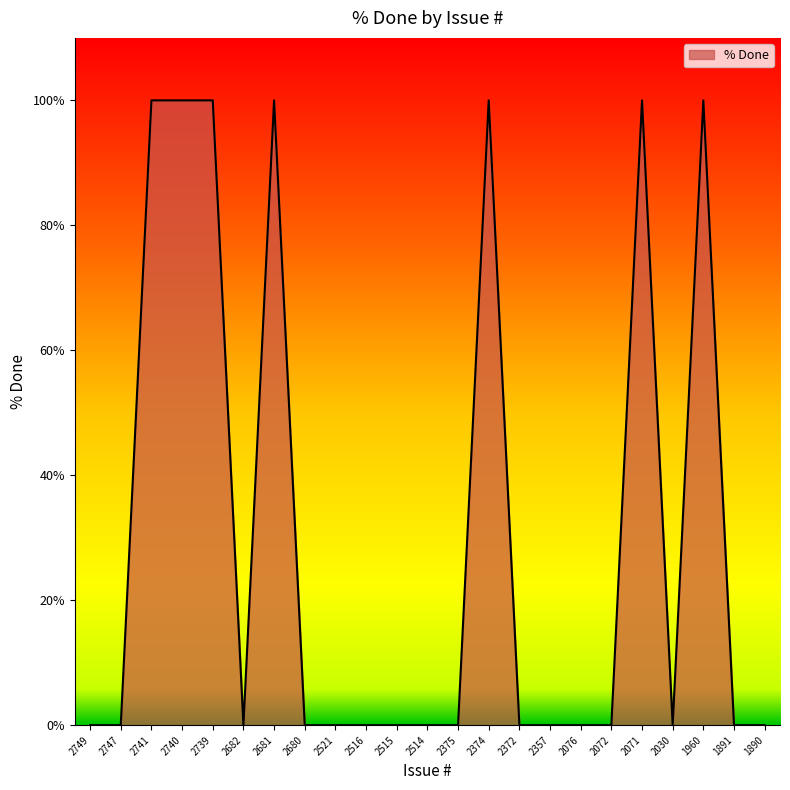

What is the maximum value shown in the chart?

100